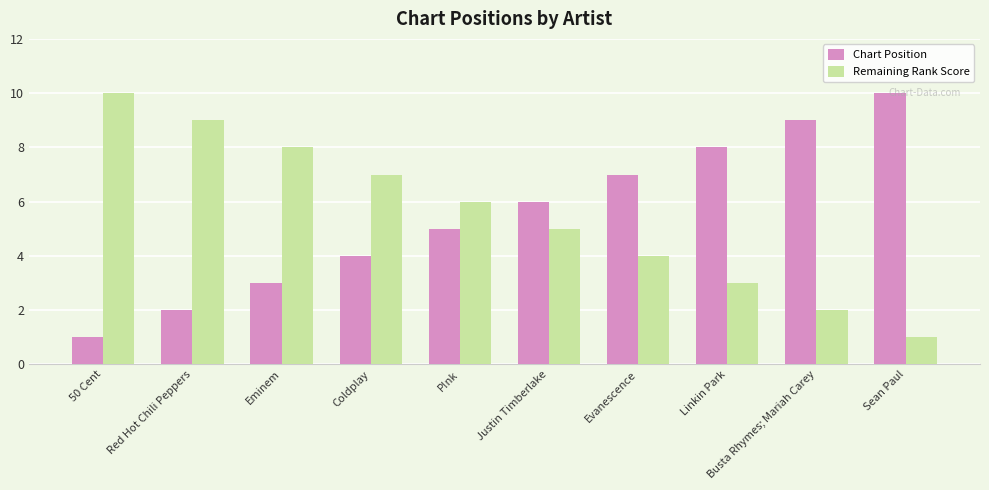

What is the value of the Remaining Rank Score bar at the 6th from the left?

5